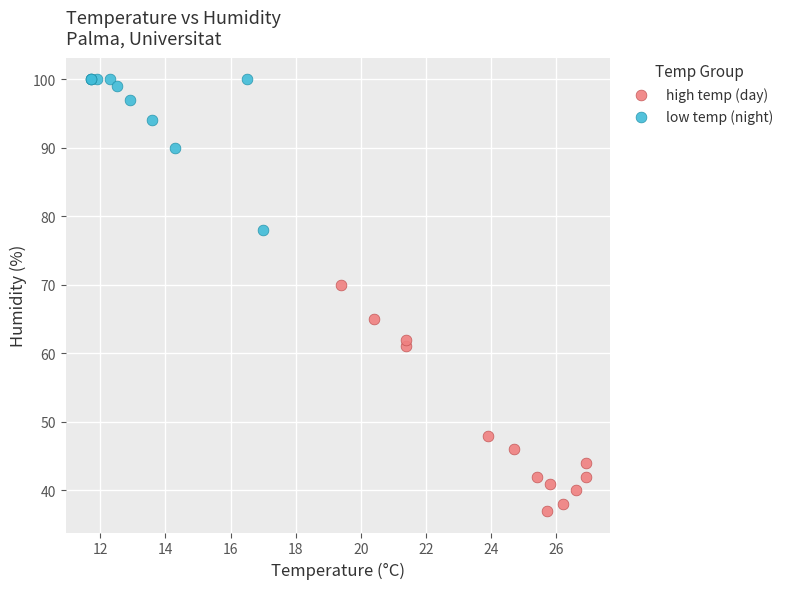

Which series contains the lowest Y value?

high temp (day)